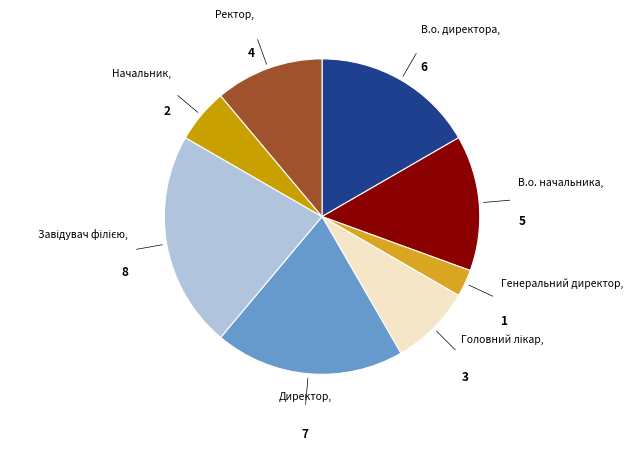

Is there a majority slice in this chart?

No